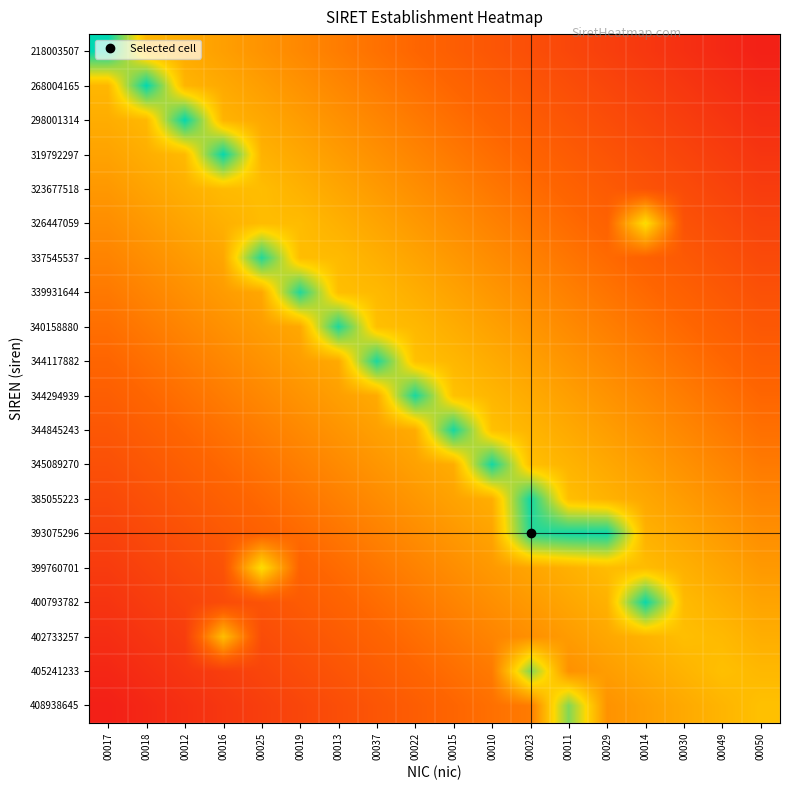

Reading left to right, list all the values displayed in this chart.

218003507: 00017=1.0	00018=0.6	00012=0.5	00016=0.5	00025=0.5	00019=0.4	00013=0.4	00037=0.4	00022=0.3	00015=0.3	00010=0.3	00023=0.2	00011=0.2	00029=0.2	00014=0.1	00030=0.1	00049=0.1	00050=0.0
268004165: 00017=0.6	00018=1.0	00012=0.6	00016=0.5	00025=0.5	00019=0.5	00013=0.4	00037=0.4	00022=0.4	00015=0.3	00010=0.3	00023=0.3	00011=0.2	00029=0.2	00014=0.2	00030=0.1	00049=0.1	00050=0.1
298001314: 00017=0.5	00018=0.6	00012=1.0	00016=0.6	00025=0.5	00019=0.5	00013=0.5	00037=0.4	00022=0.4	00015=0.4	00010=0.3	00023=0.3	00011=0.3	00029=0.2	00014=0.2	00030=0.2	00049=0.1	00050=0.1
319792297: 00017=0.5	00018=0.5	00012=0.6	00016=1.0	00025=0.6	00019=0.5	00013=0.5	00037=0.5	00022=0.4	00015=0.4	00010=0.4	00023=0.3	00011=0.3	00029=0.3	00014=0.2	00030=0.2	00049=0.2	00050=0.1
323677518: 00017=0.5	00018=0.5	00012=0.5	00016=0.6	00025=0.6	00019=0.6	00013=0.5	00037=0.5	00022=0.5	00015=0.4	00010=0.4	00023=0.4	00011=0.3	00029=0.3	00014=0.3	00030=0.2	00049=0.2	00050=0.2
326447059: 00017=0.4	00018=0.5	00012=0.5	00016=0.5	00025=0.6	00019=0.6	00013=0.6	00037=0.5	00022=0.5	00015=0.4	00010=0.4	00023=0.4	00011=0.4	00029=0.3	00014=0.7	00030=0.2	00049=0.2	00050=0.2
337545537: 00017=0.4	00018=0.5	00012=0.5	00016=0.5	00025=1.0	00019=0.6	00013=0.6	00037=0.5	00022=0.5	00015=0.5	00010=0.4	00023=0.4	00011=0.4	00029=0.3	00014=0.3	00030=0.3	00049=0.2	00050=0.2
339931644: 00017=0.4	00018=0.4	00012=0.5	00016=0.5	00025=0.5	00019=1.0	00013=0.6	00037=0.6	00022=0.5	00015=0.5	00010=0.5	00023=0.4	00011=0.4	00029=0.4	00014=0.3	00030=0.3	00049=0.3	00050=0.2
340158880: 00017=0.4	00018=0.4	00012=0.4	00016=0.5	00025=0.5	00019=0.5	00013=1.0	00037=0.6	00022=0.6	00015=0.5	00010=0.5	00023=0.5	00011=0.4	00029=0.4	00014=0.4	00030=0.3	00049=0.3	00050=0.3
344117882: 00017=0.3	00018=0.4	00012=0.4	00016=0.4	00025=0.5	00019=0.5	00013=0.5	00037=1.0	00022=0.6	00015=0.6	00010=0.5	00023=0.5	00011=0.5	00029=0.4	00014=0.4	00030=0.4	00049=0.3	00050=0.3
344294939: 00017=0.3	00018=0.3	00012=0.4	00016=0.4	00025=0.4	00019=0.5	00013=0.5	00037=0.5	00022=1.0	00015=0.6	00010=0.6	00023=0.5	00011=0.5	00029=0.5	00014=0.4	00030=0.4	00049=0.4	00050=0.3
344845243: 00017=0.3	00018=0.3	00012=0.3	00016=0.4	00025=0.4	00019=0.4	00013=0.5	00037=0.5	00022=0.5	00015=1.0	00010=0.6	00023=0.6	00011=0.5	00029=0.5	00014=0.5	00030=0.4	00049=0.4	00050=0.4
345089270: 00017=0.2	00018=0.3	00012=0.3	00016=0.3	00025=0.4	00019=0.4	00013=0.4	00037=0.5	00022=0.5	00015=0.5	00010=1.0	00023=0.6	00011=0.6	00029=0.5	00014=0.5	00030=0.5	00049=0.4	00050=0.4
385055223: 00017=0.2	00018=0.2	00012=0.3	00016=0.3	00025=0.3	00019=0.4	00013=0.4	00037=0.4	00022=0.5	00015=0.5	00010=0.5	00023=1.0	00011=0.6	00029=0.6	00014=0.5	00030=0.5	00049=0.5	00050=0.4
393075296: 00017=0.2	00018=0.2	00012=0.2	00016=0.3	00025=0.3	00019=0.3	00013=0.4	00037=0.4	00022=0.4	00015=0.5	00010=0.5	00023=0.9	00011=1.0	00029=1.0	00014=0.6	00030=0.5	00049=0.5	00050=0.5
399760701: 00017=0.1	00018=0.2	00012=0.2	00016=0.2	00025=0.7	00019=0.3	00013=0.3	00037=0.4	00022=0.4	00015=0.4	00010=0.5	00023=0.5	00011=0.5	00029=0.6	00014=0.6	00030=0.5	00049=0.5	00050=0.5
400793782: 00017=0.1	00018=0.2	00012=0.2	00016=0.2	00025=0.3	00019=0.3	00013=0.3	00037=0.4	00022=0.4	00015=0.4	00010=0.5	00023=0.5	00011=0.5	00029=0.6	00014=1.0	00030=0.6	00049=0.5	00050=0.5
402733257: 00017=0.1	00018=0.1	00012=0.2	00016=0.6	00025=0.2	00019=0.3	00013=0.3	00037=0.3	00022=0.4	00015=0.4	00010=0.4	00023=0.5	00011=0.5	00029=0.5	00014=0.6	00030=0.6	00049=0.6	00050=0.5
405241233: 00017=0.1	00018=0.1	00012=0.1	00016=0.2	00025=0.2	00019=0.2	00013=0.3	00037=0.3	00022=0.3	00015=0.4	00010=0.4	00023=0.8	00011=0.5	00029=0.5	00014=0.5	00030=0.6	00049=0.6	00050=0.6
408938645: 00017=0.0	00018=0.1	00012=0.1	00016=0.1	00025=0.2	00019=0.2	00013=0.2	00037=0.3	00022=0.3	00015=0.3	00010=0.4	00023=0.4	00011=0.8	00029=0.5	00014=0.5	00030=0.5	00049=0.6	00050=0.6